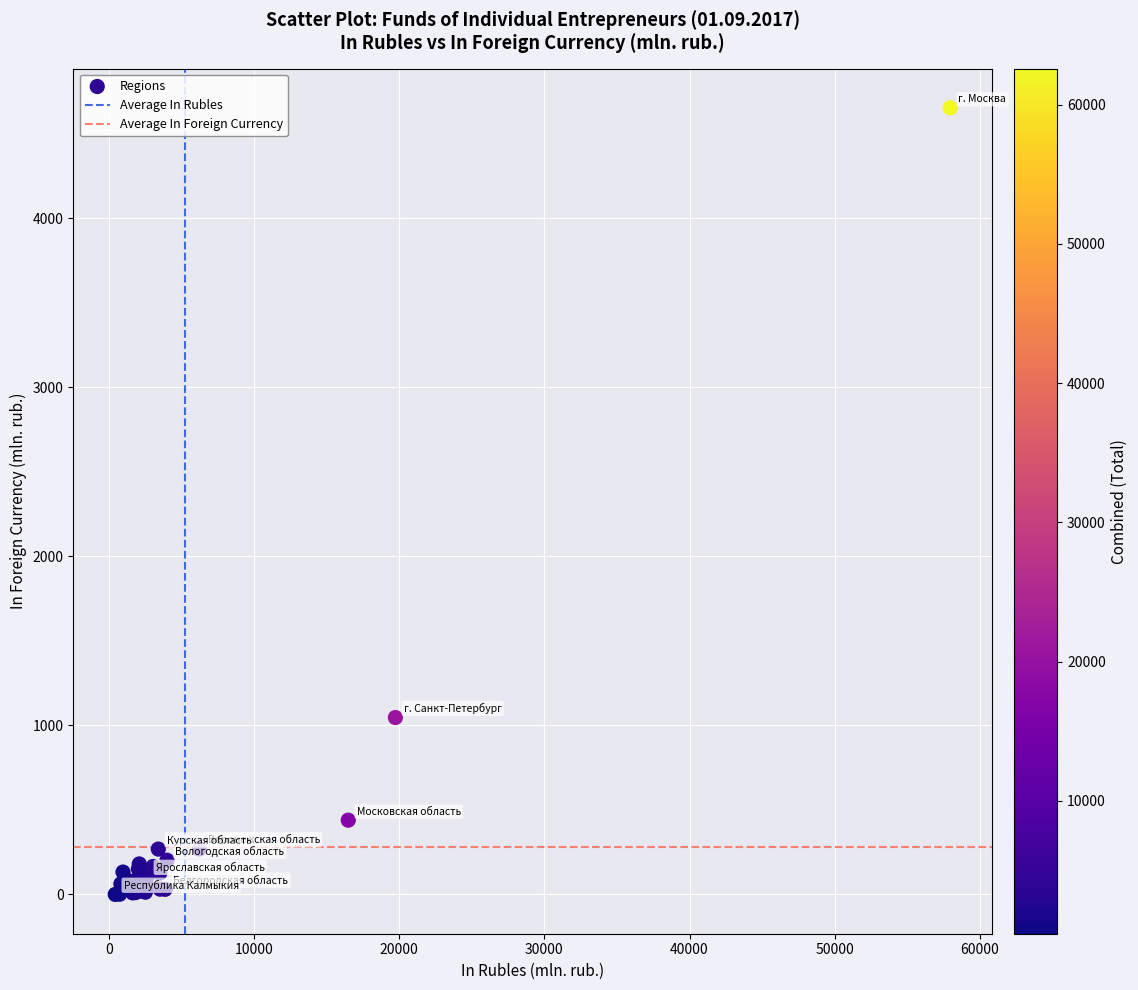

What Y value in the scatter plot is closest to 2326?

1046